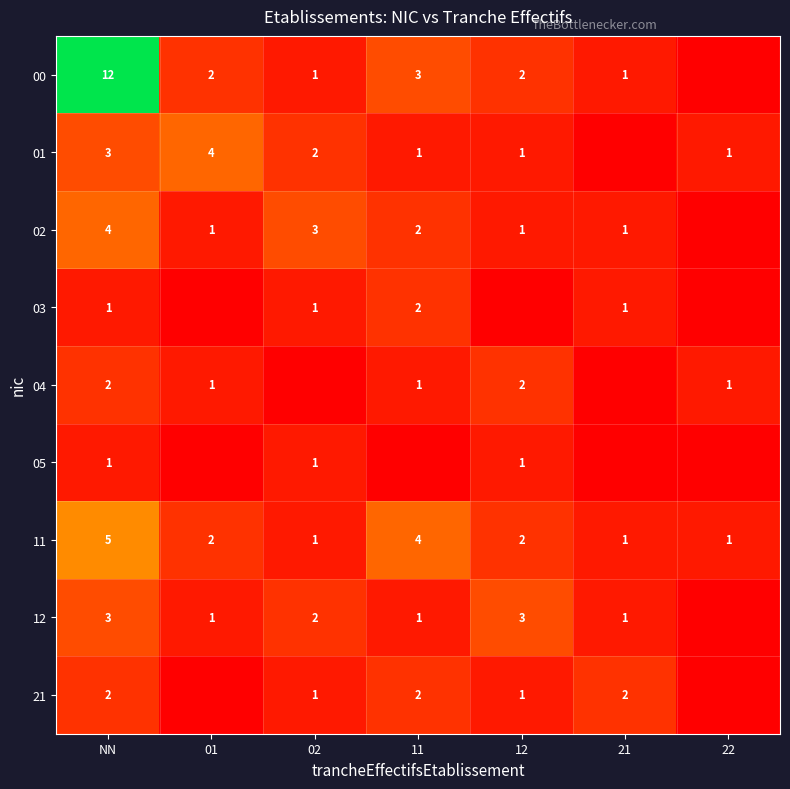

Which category has the highest value in the 11 series?

NN